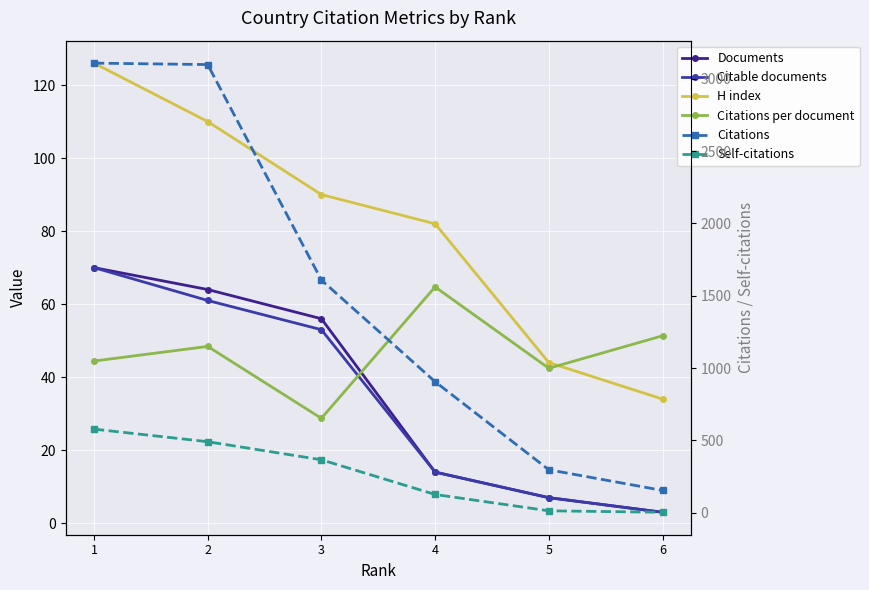

What is the difference between the maximum and second lowest values in the Citations per document series?

22.3